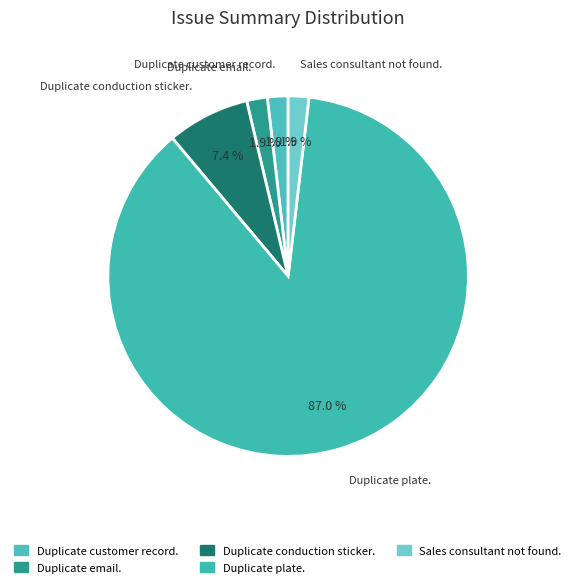

How many slices are in this pie chart?

5